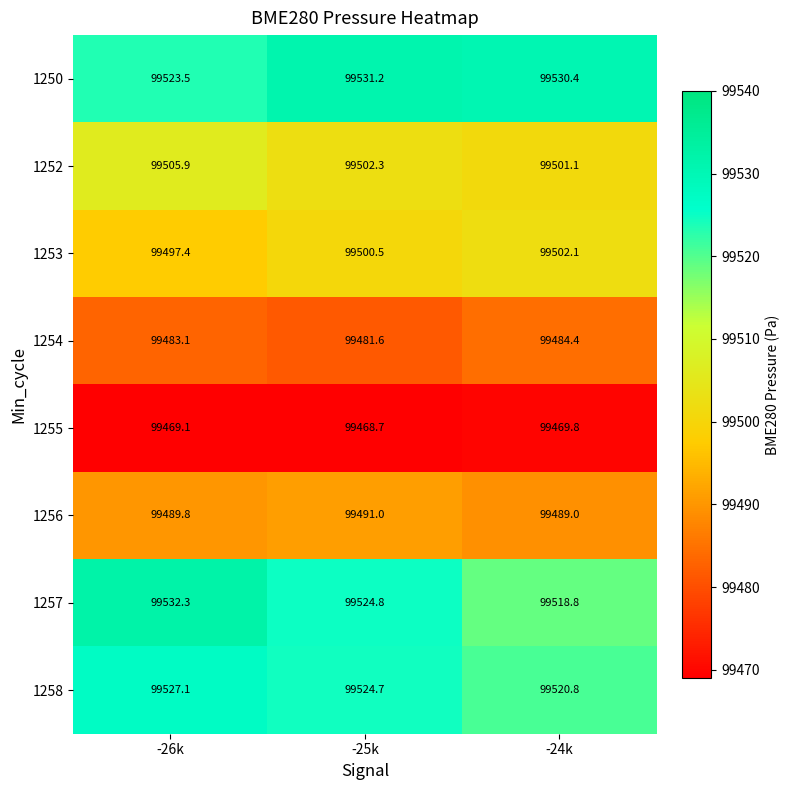

At which label does 1252 first exceed 99502?

-26k